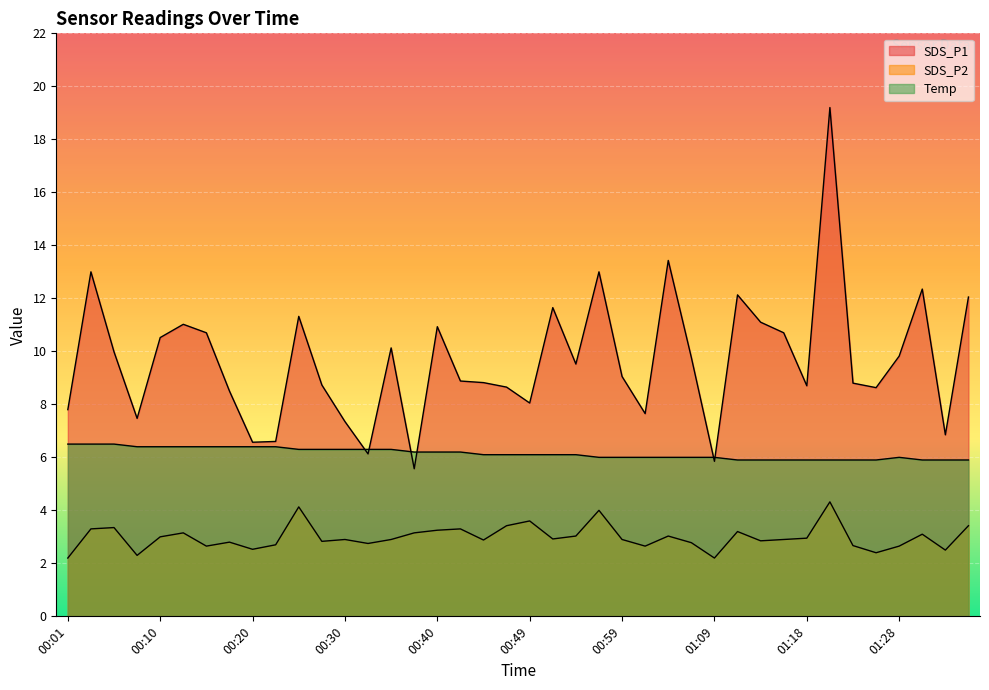

What is the difference between the maximum and second lowest values in the Temp series?

0.6